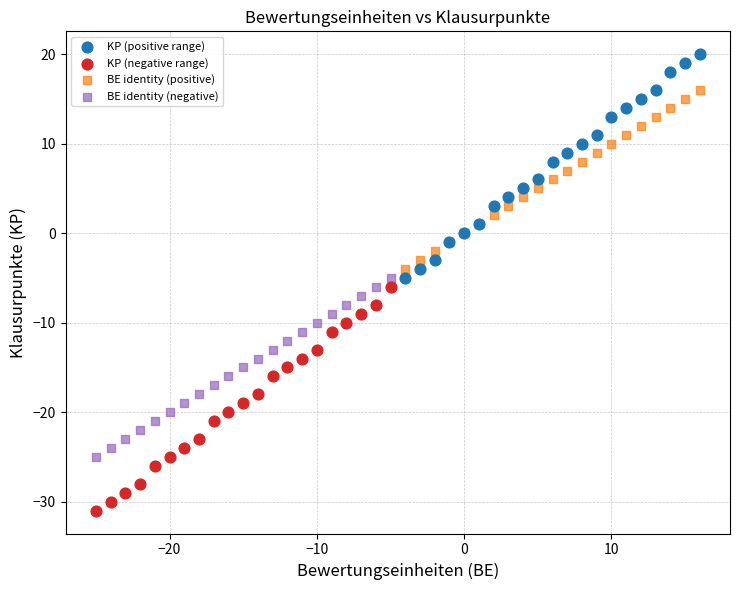

Which series reaches the minimum Y coordinate?

KP (negative range)